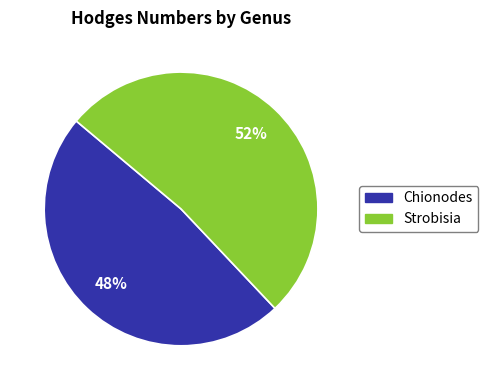

How many segments does this pie chart have?

2